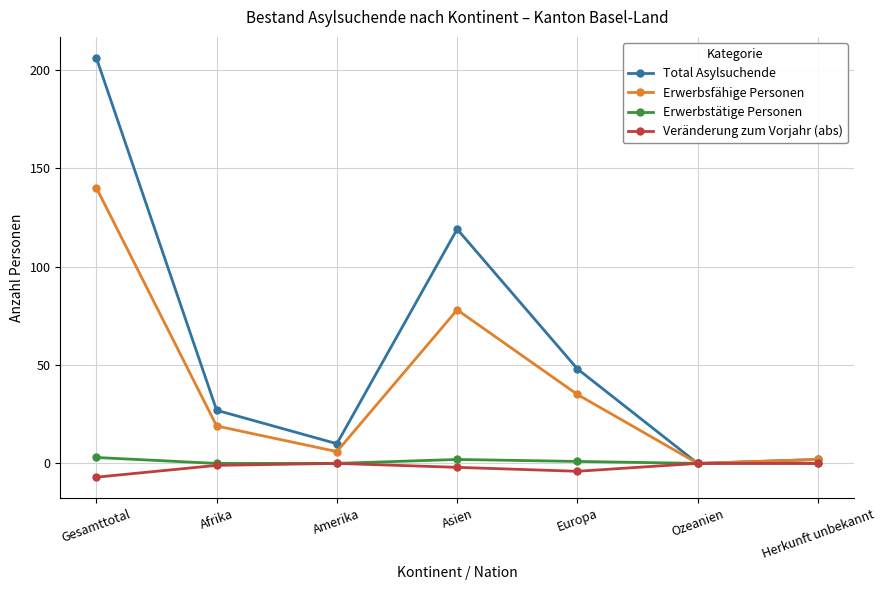

The Erwerbsfähige Personen series shows 140 at Gesamttotal. True or false?

True